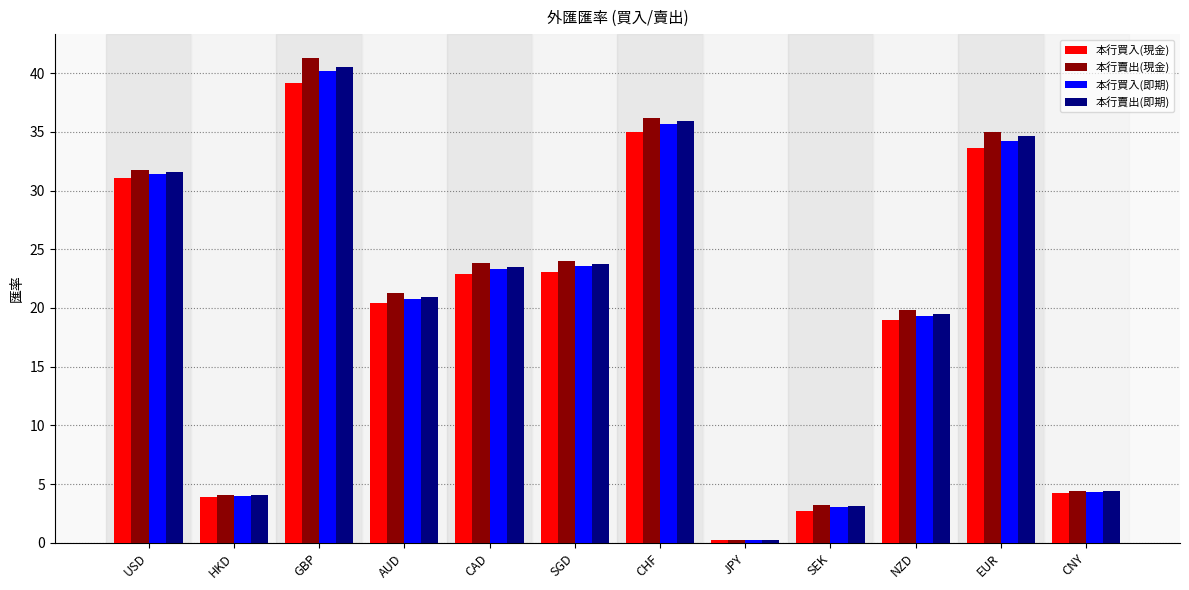

Which category has the lowest value across all series?

JPY